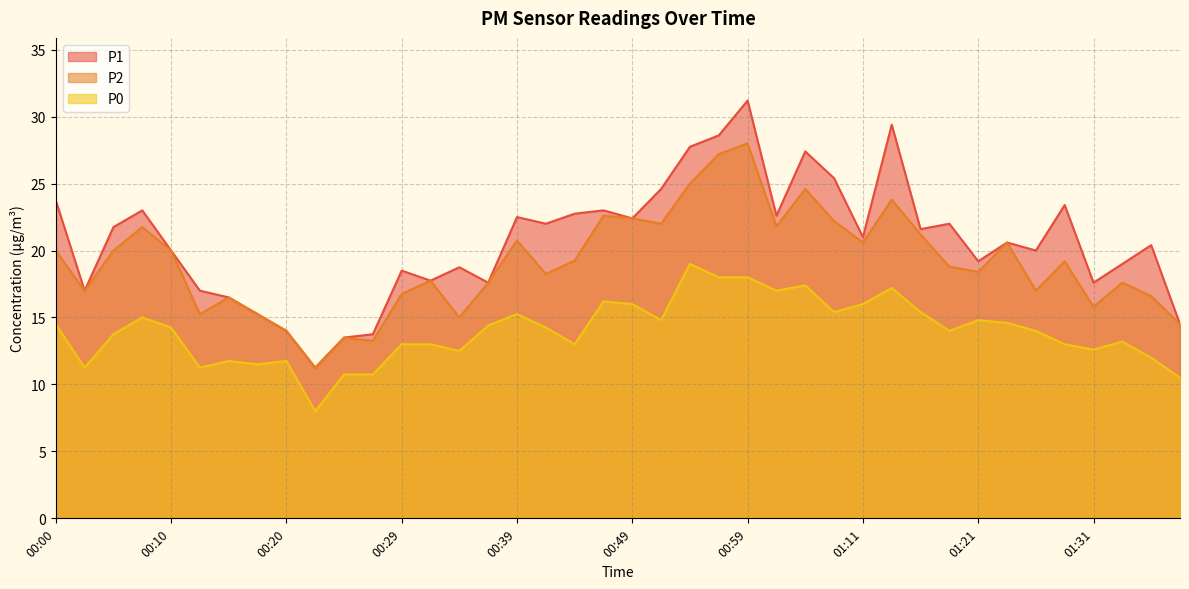

Which has a higher value, 01:14 or 01:23?

01:14